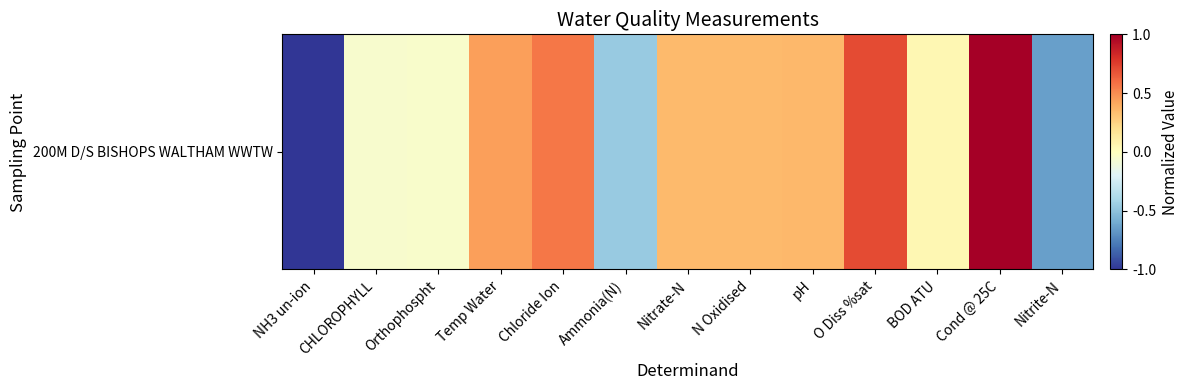

How many data points does each series have?

13